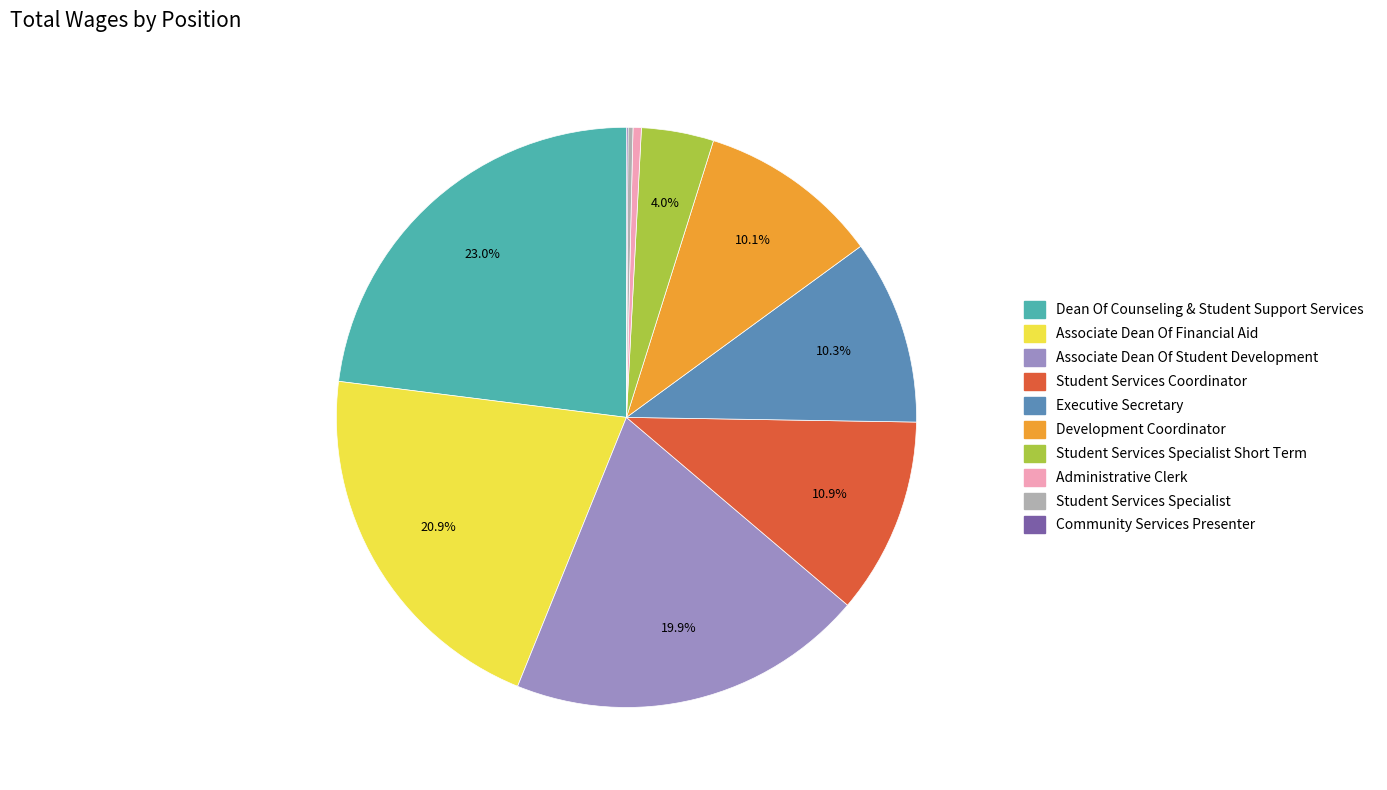

Is there a majority slice in this chart?

No